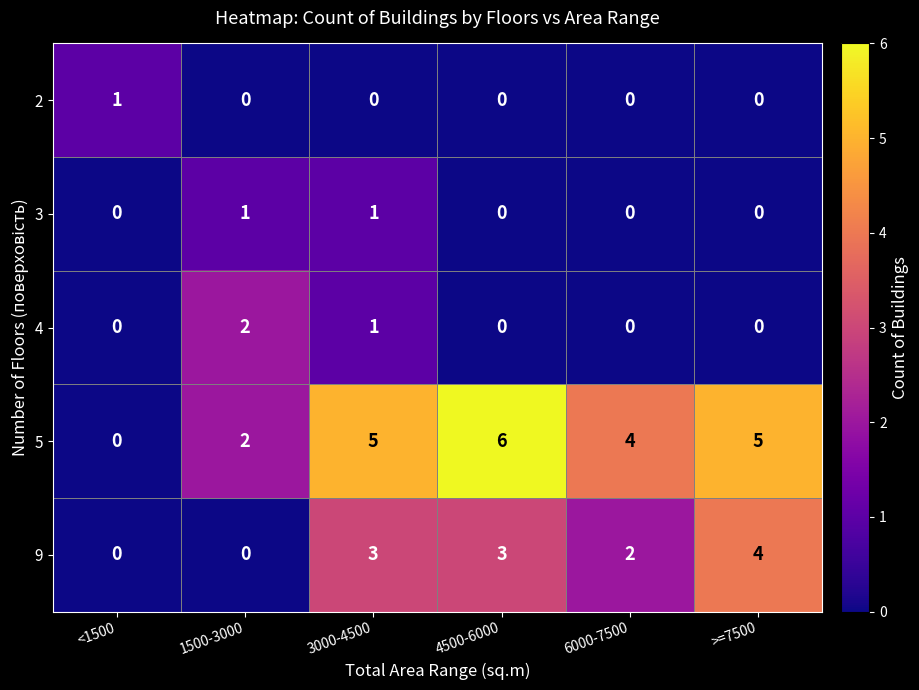

Reading left to right, extract all data points from this chart.

2: 1	0	0	0	0	0
3: 0	1	1	0	0	0
4: 0	2	1	0	0	0
5: 0	2	5	6	4	5
9: 0	0	3	3	2	4